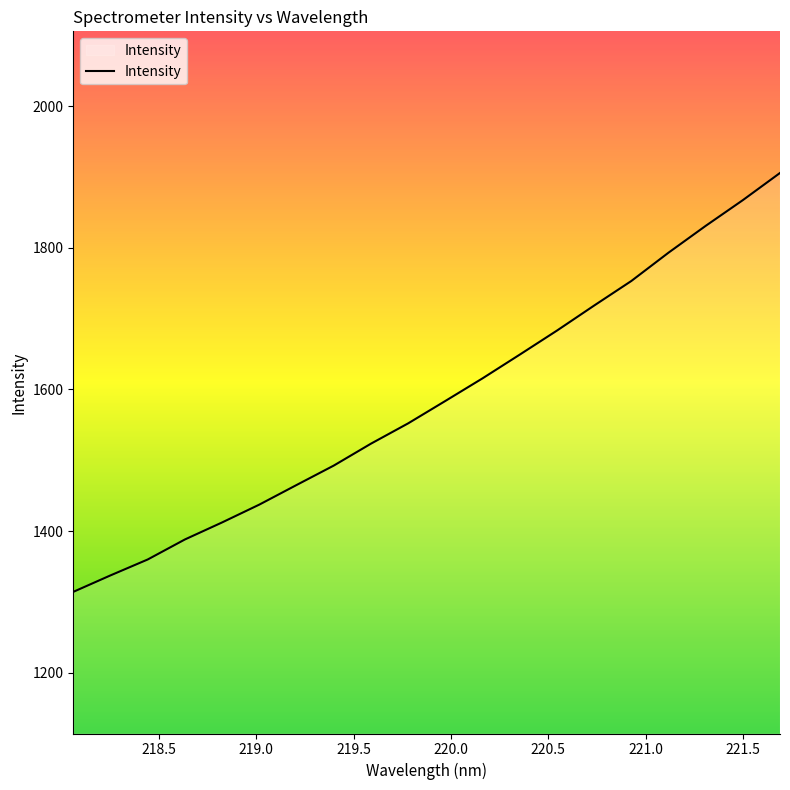

What is the difference between the maximum and minimum values?

591.5